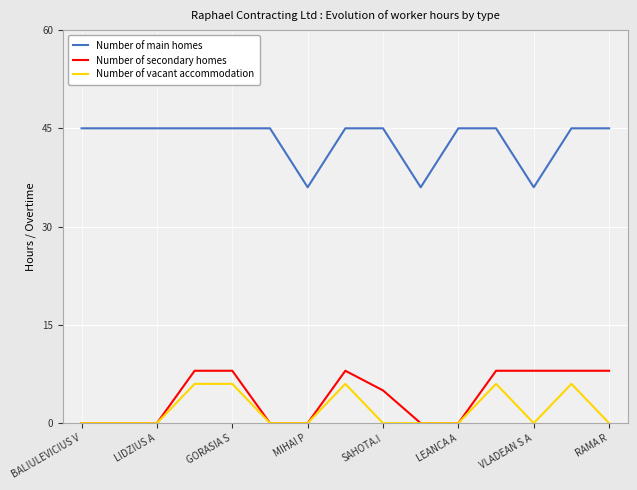

How many Number of vacant accommodation values are between 0 and 6?

15